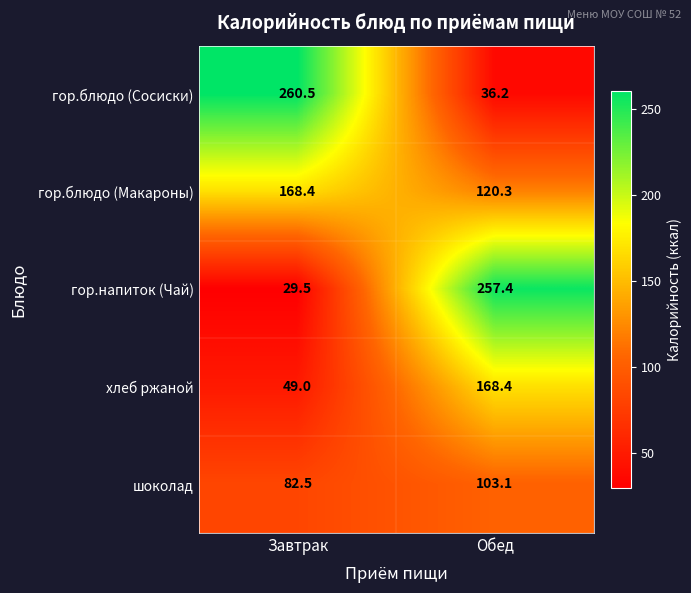

Reading right to left, list all the values displayed in this chart.

гор.блюдо (Сосиски): 36.2	260.5
гор.блюдо (Макароны): 120.3	168.4
гор.напиток (Чай): 257.4	29.5
хлеб ржаной: 168.4	49.0
шоколад: 103.1	82.5